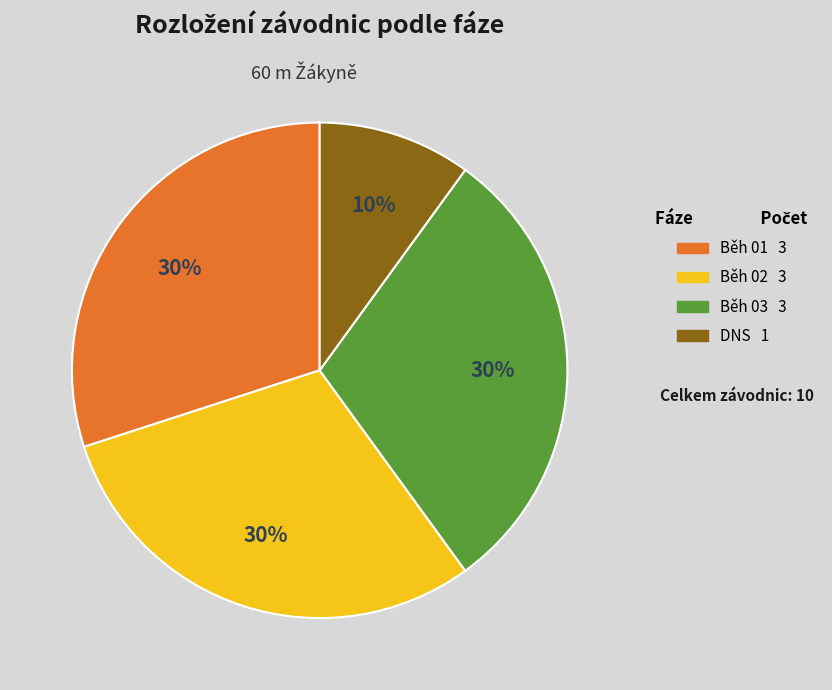

Between DNS and Běh 03, which is larger?

Běh 03